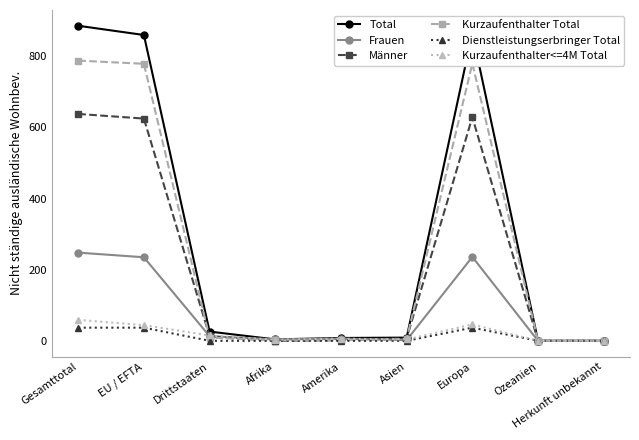

How many categories are shown in the chart?

9